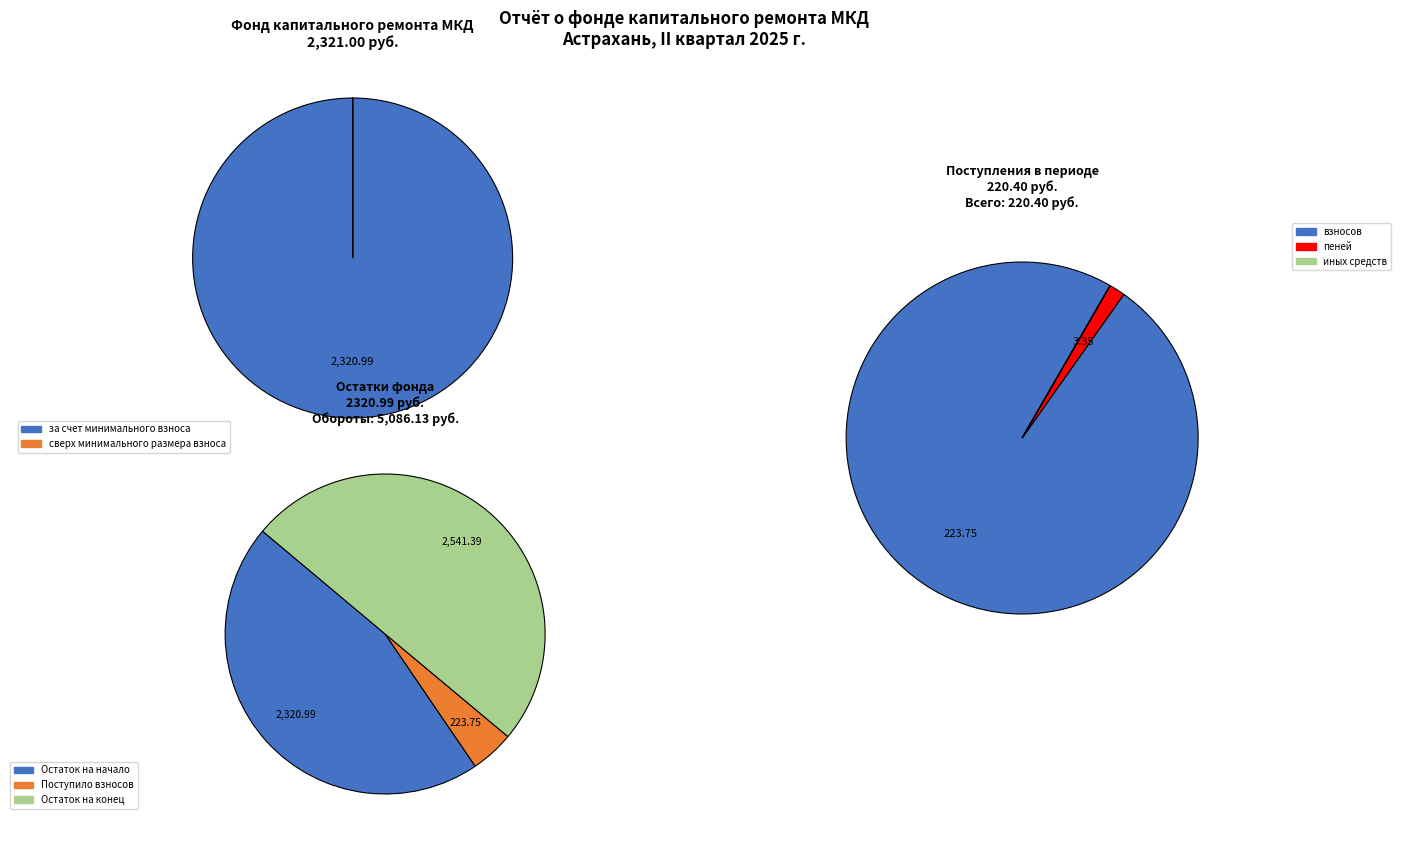

To the nearest percent, what percentage of the pie is за счет минимального взноса?

100%